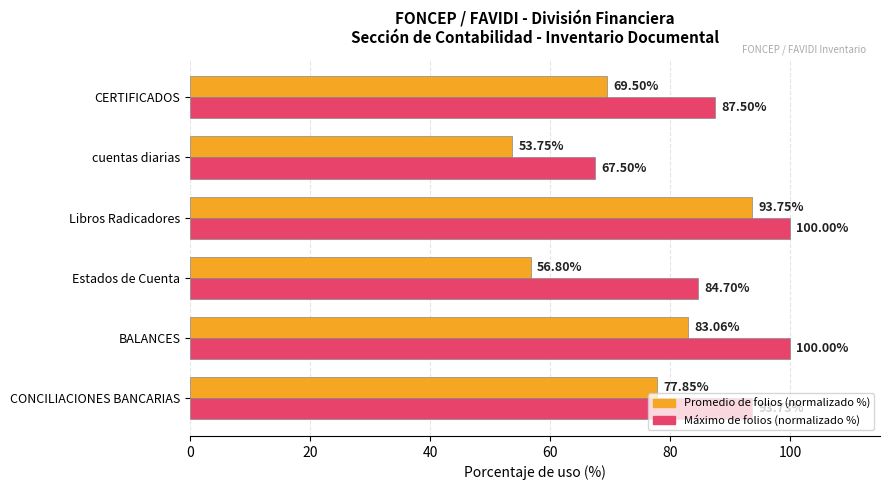

Which series has the largest range (max minus min)?

Promedio de folios (normalizado %)